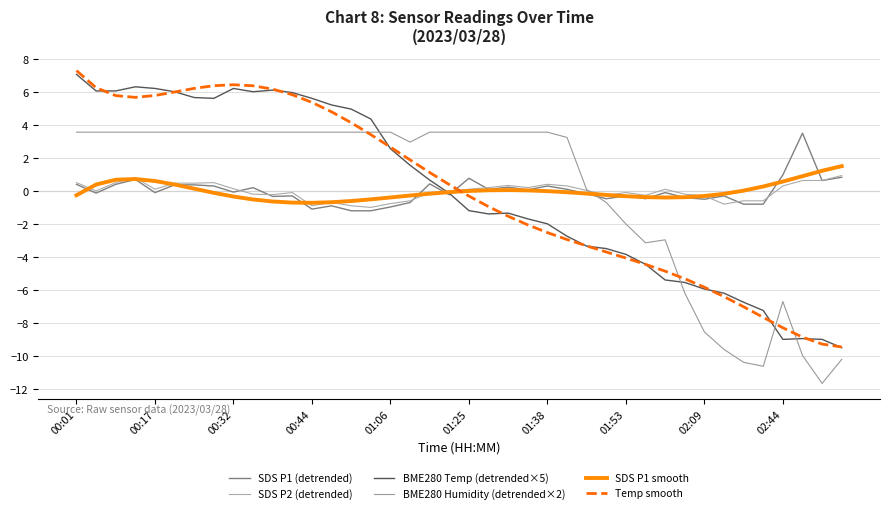

Does the chart have visible grid lines?

Yes